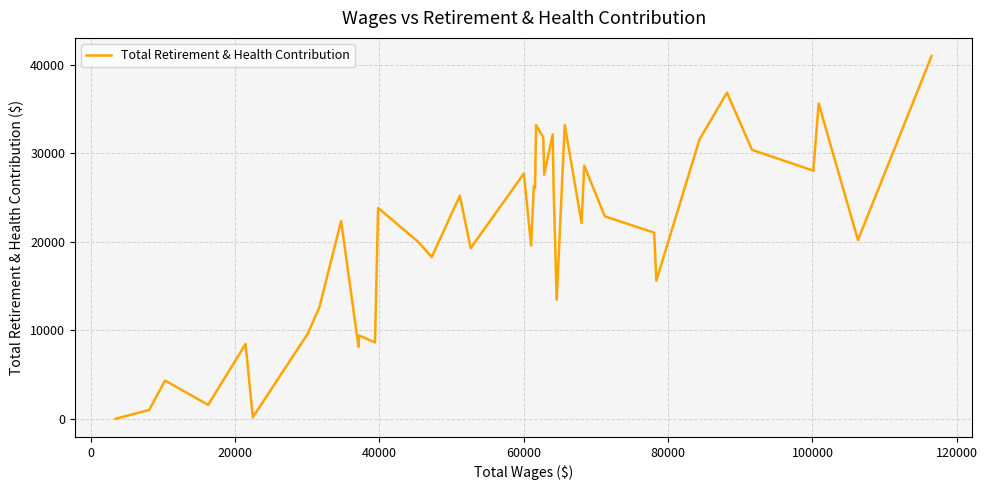

What is the difference between the maximum and minimum values?

40976